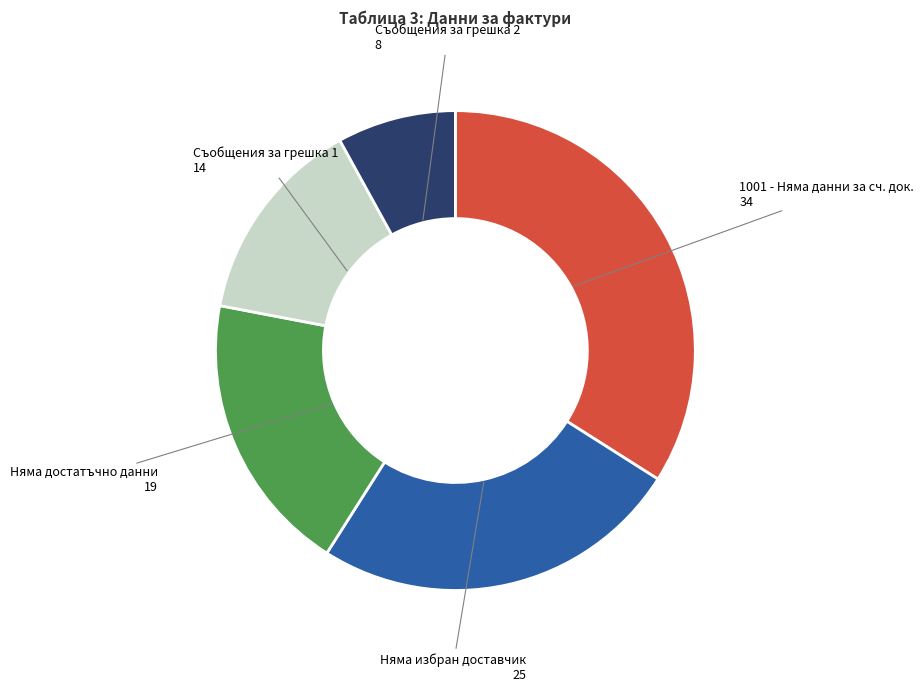

Is there a majority slice in this chart?

No